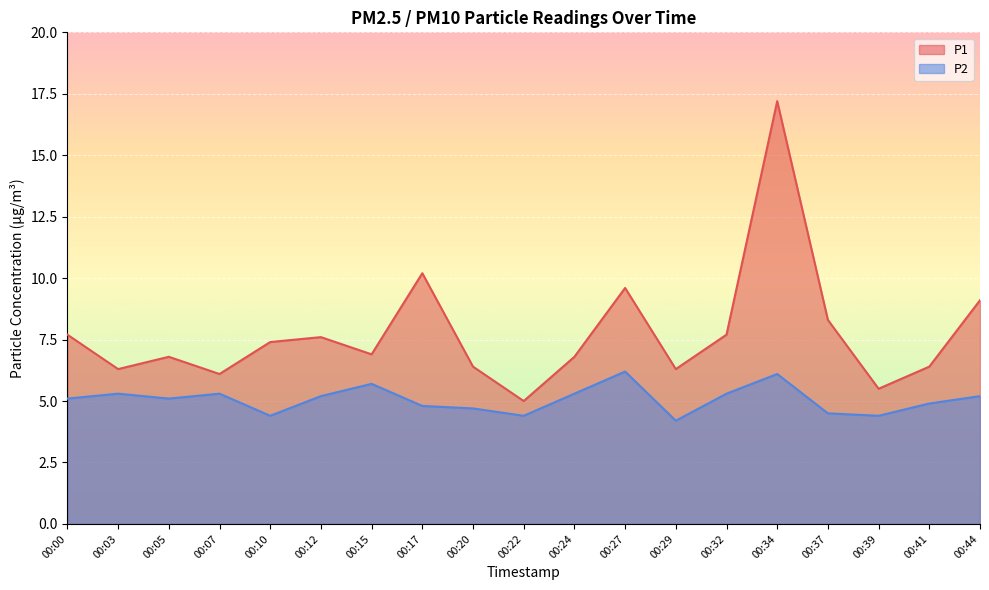

What is the difference between the highest and lowest values at 00:05?

1.7